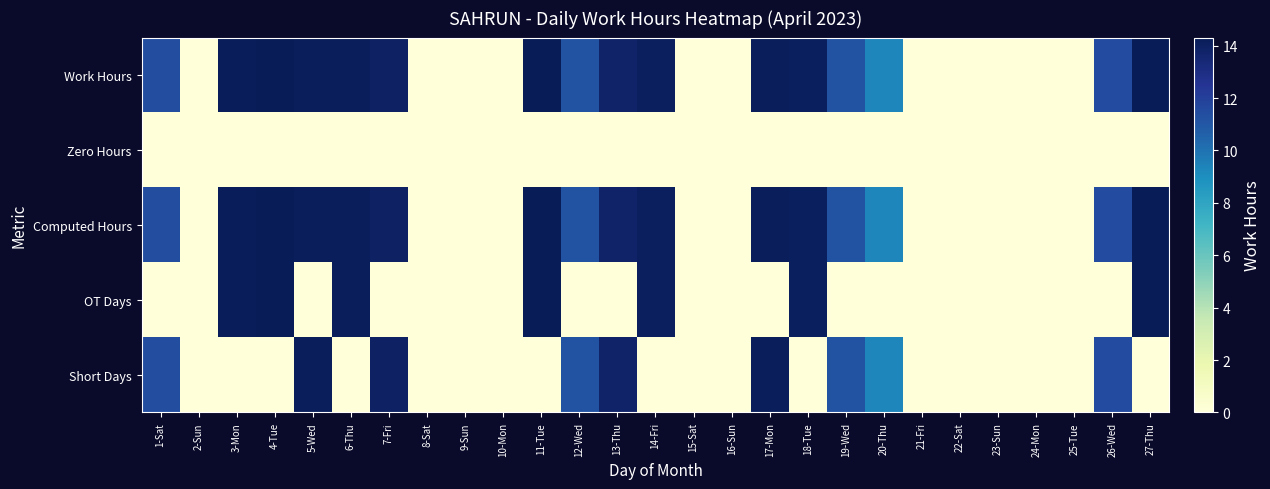

List the series in order of their peak value, highest first.

Work Hours, Computed Hours, OT Days, Short Days, Zero Hours